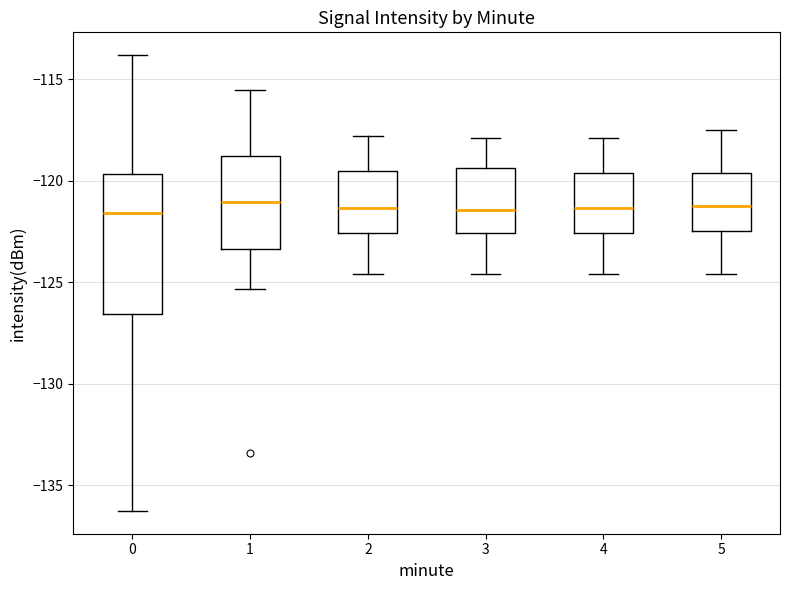

Where is the lower edge of the box at x = 0 on the y-axis? The values are not printed on the chart, so give them approximately, as read against the axis.

-126.5